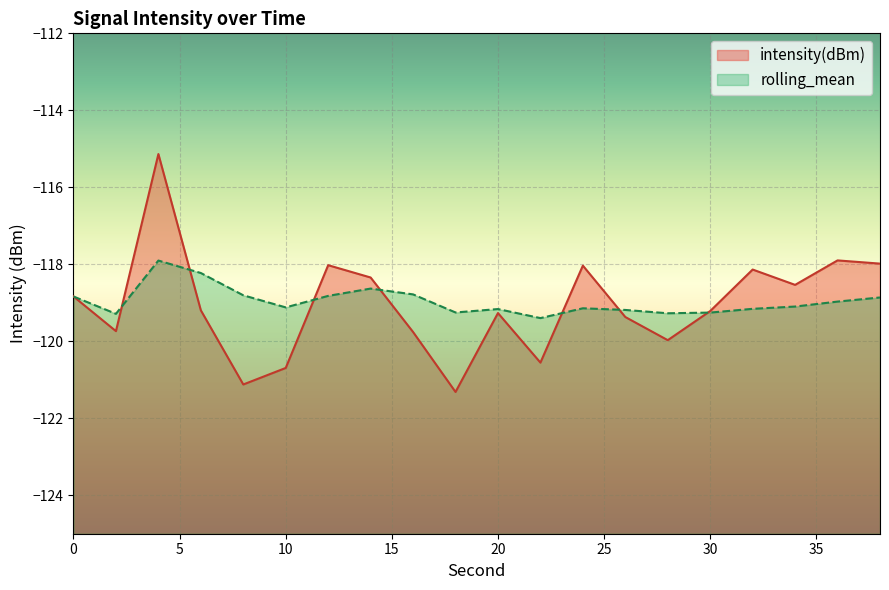

What are all the series names shown in the legend?

intensity(dBm), rolling_mean